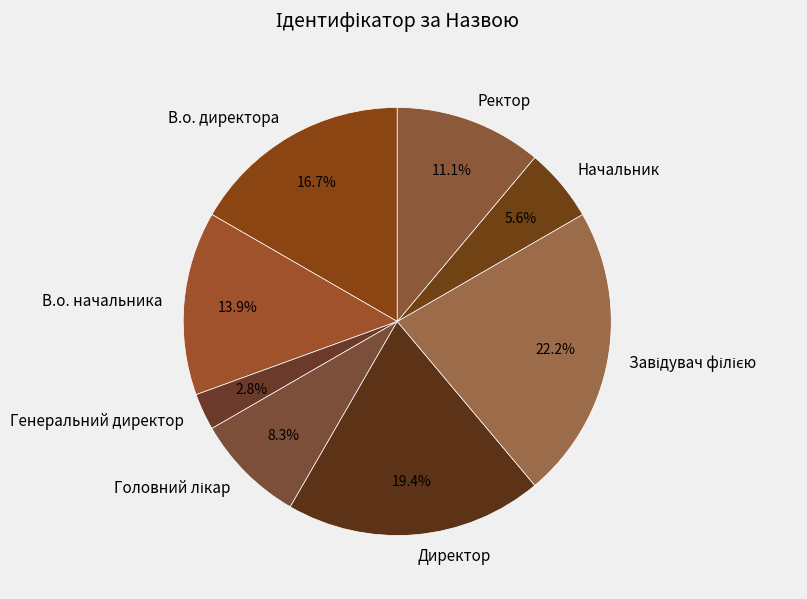

How much of the chart is everything except Ректор?

88.9%